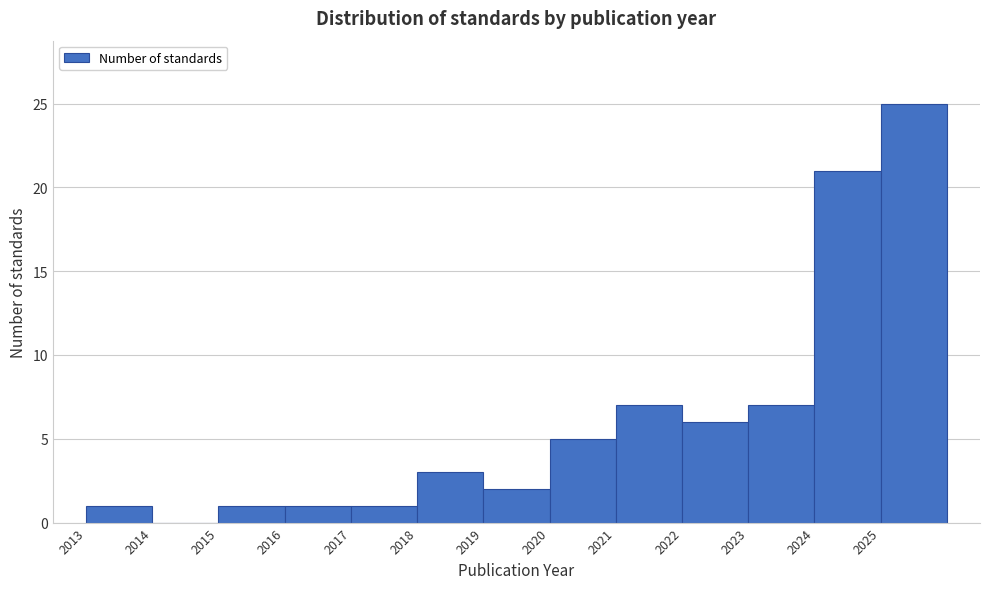

How tall is the bar that spans 2025 to 2026 on the x-axis? The values are not printed on the chart, so give them approximately, as read against the axis.

25